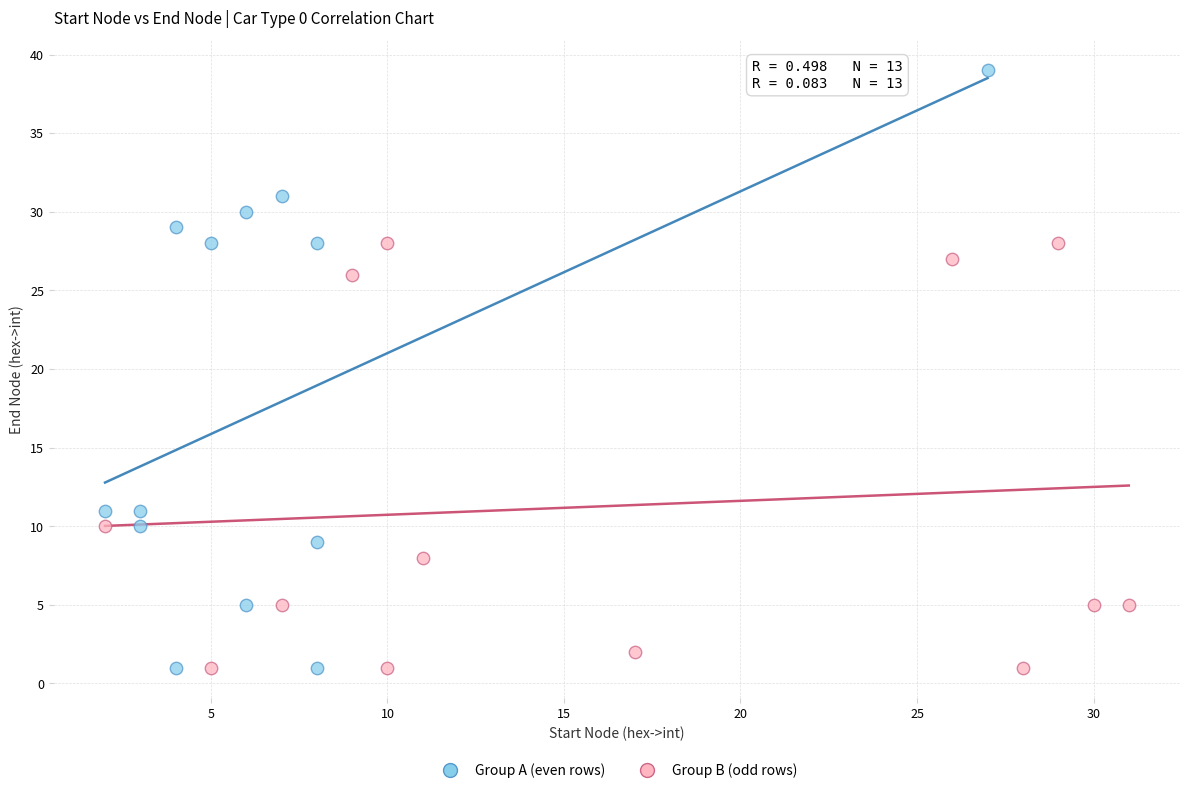

Which series contains the highest Y value?

Group A (even rows)